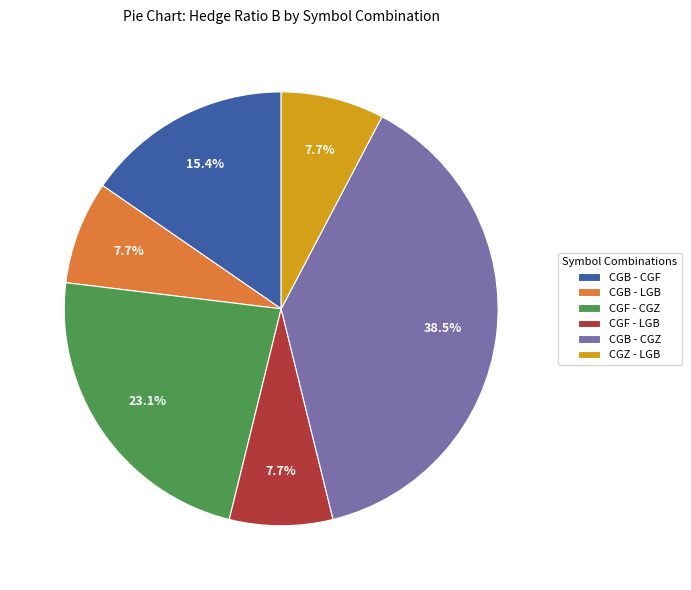

Approximately how many times larger is the value at CGB - CGZ compared to CGF - LGB?

5.0